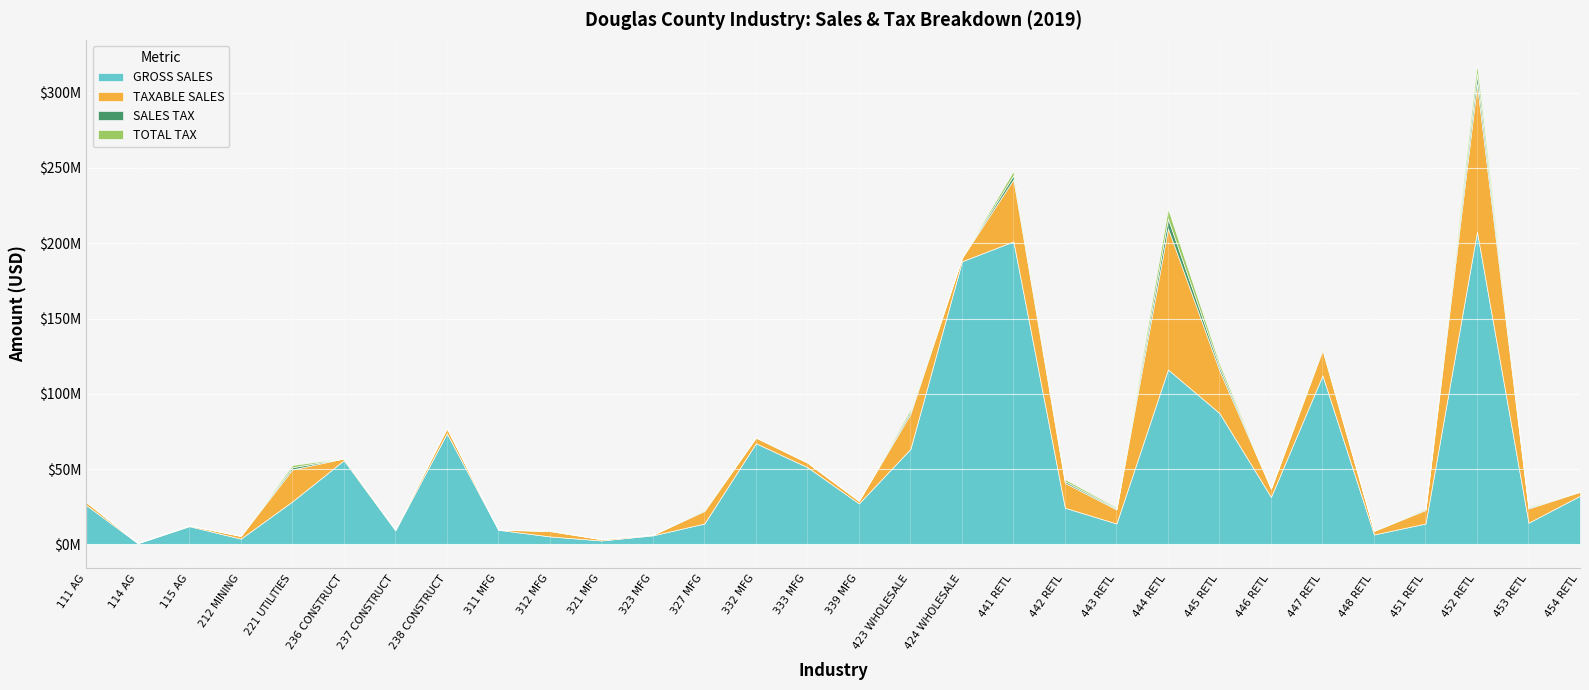

Is the value of TAXABLE SALES at 111 AG greater than the value of GROSS SALES at 212 MINING?

No